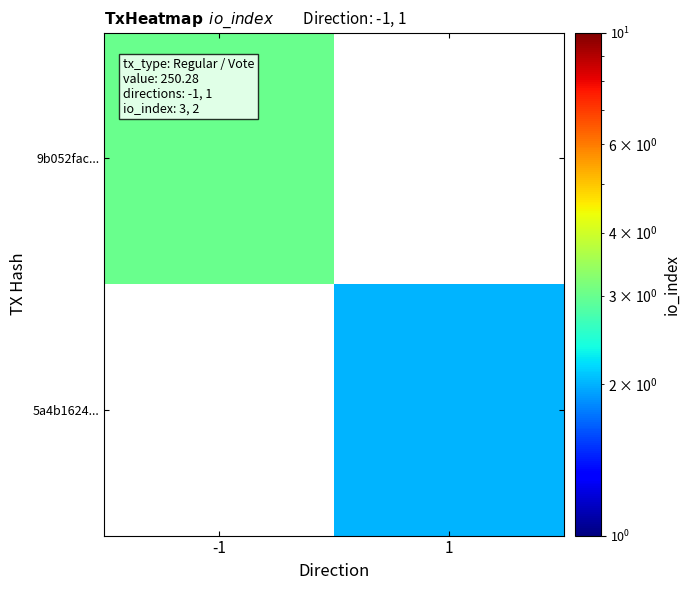

What is the approximate value of 5a4b1624... at 1?

2.0